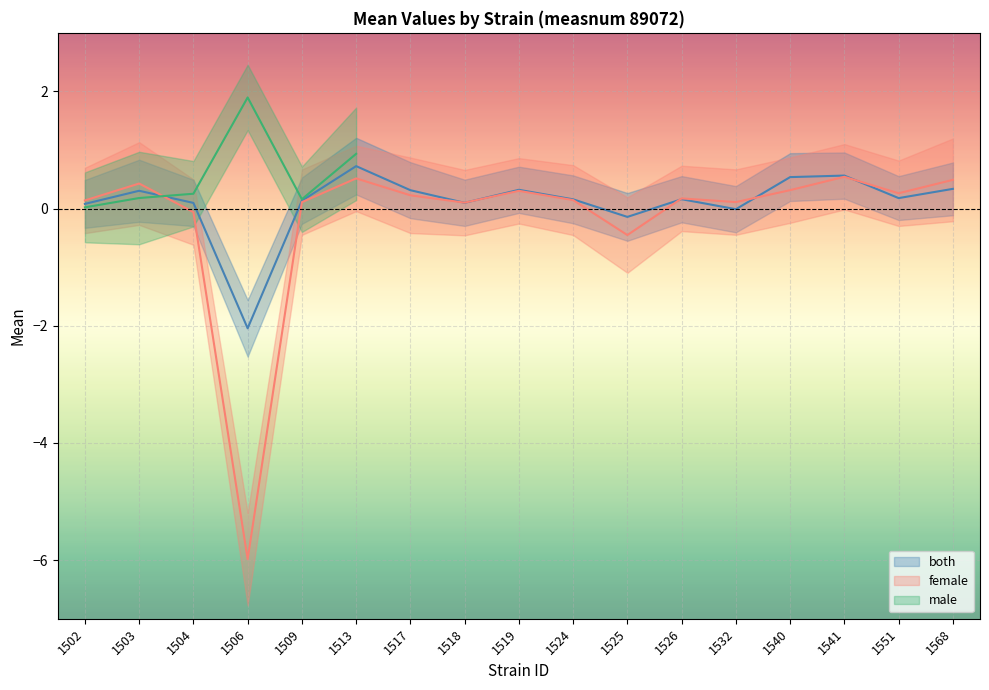

What is the minimum value for female?

-6.0